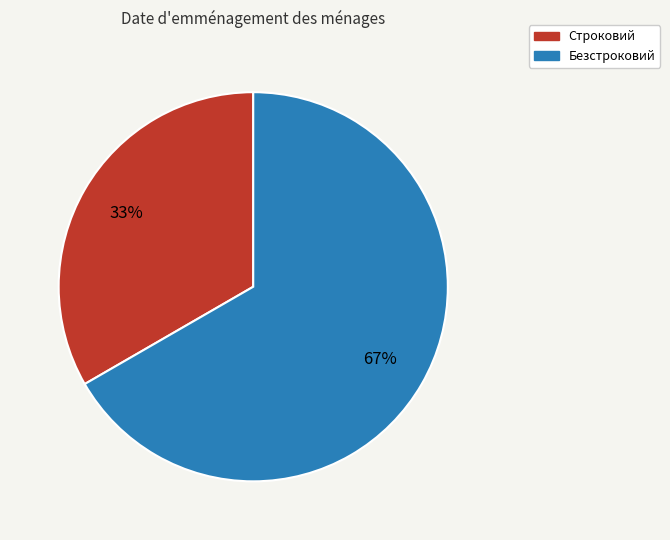

Which slice represents more than half of the pie?

Безстроковий